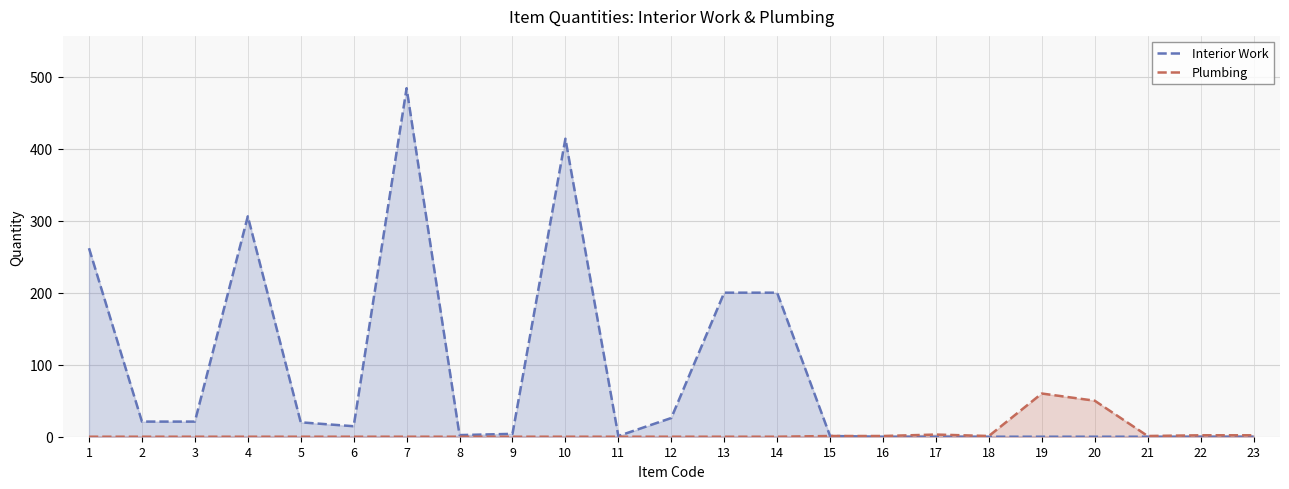

How many values in Interior Work are above zero?

15